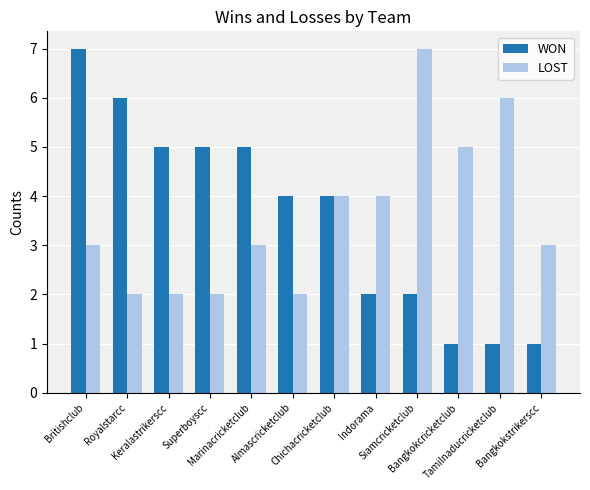

The value of WON at Britishclub is 12. True or false?

False